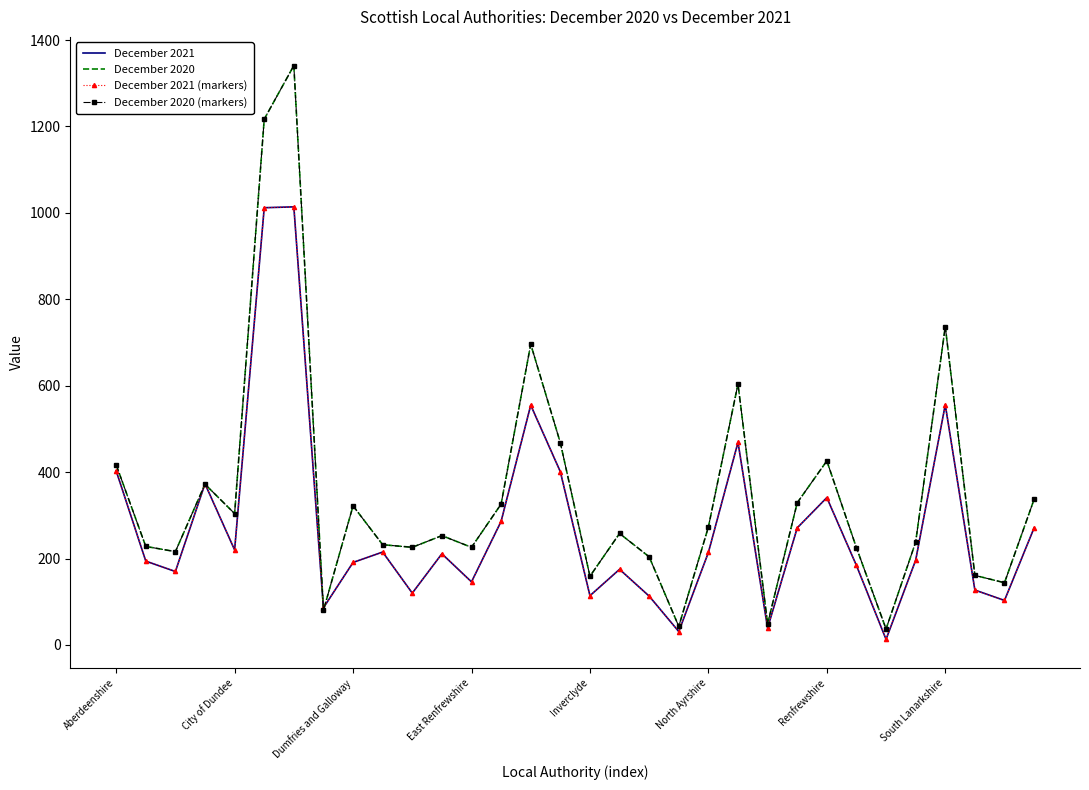

What is the label of the 32nd point from the left?

31